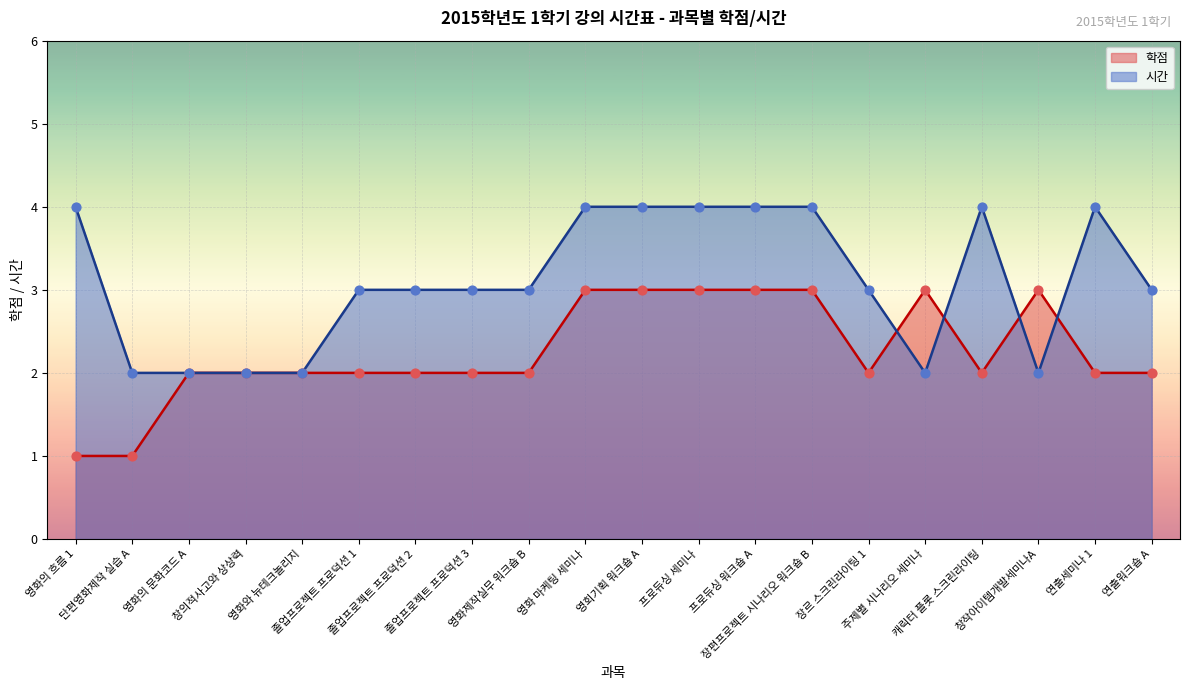

Is the value of 학점 at 졸업프로젝트 프로덕션 1 greater than the value of 시간 at 프로듀싱 세미나?

No